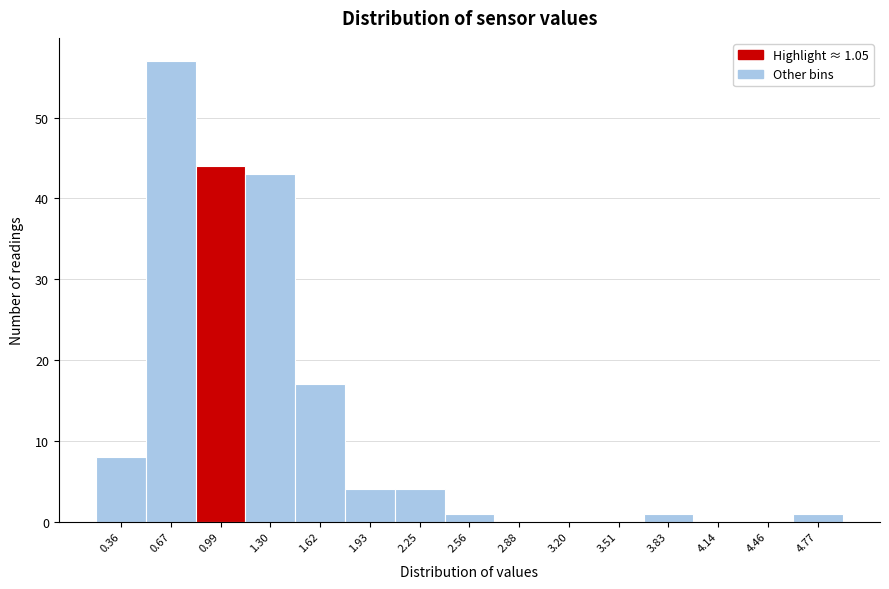

Over which range of the x-axis is the bar tallest?

0.50 to 0.85